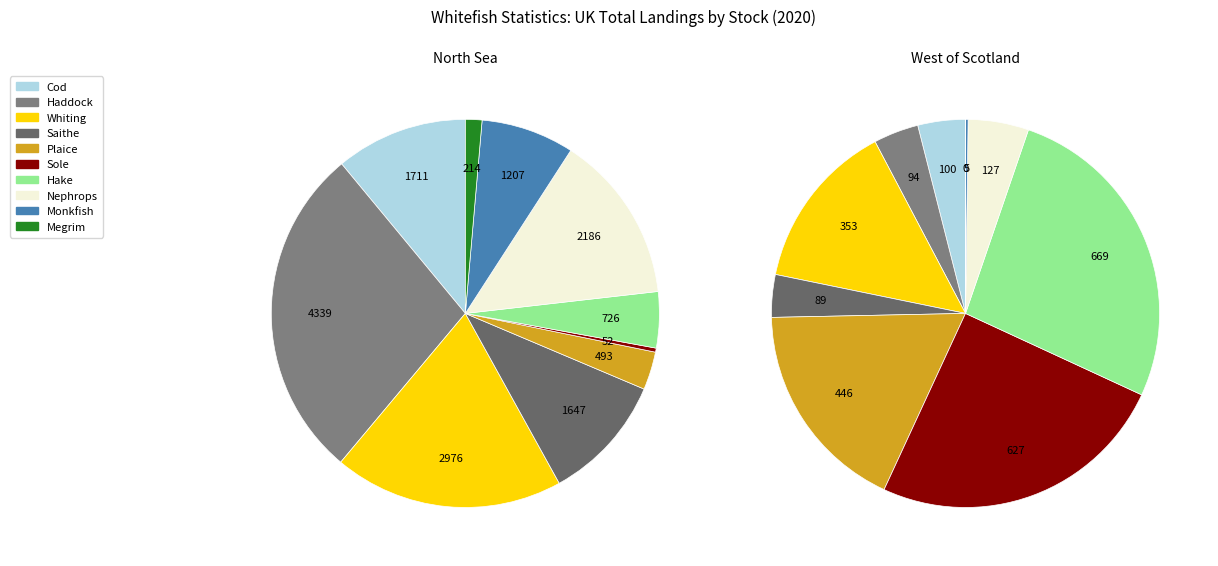

Combined, do Whiting and Sole account for over 50%?

No